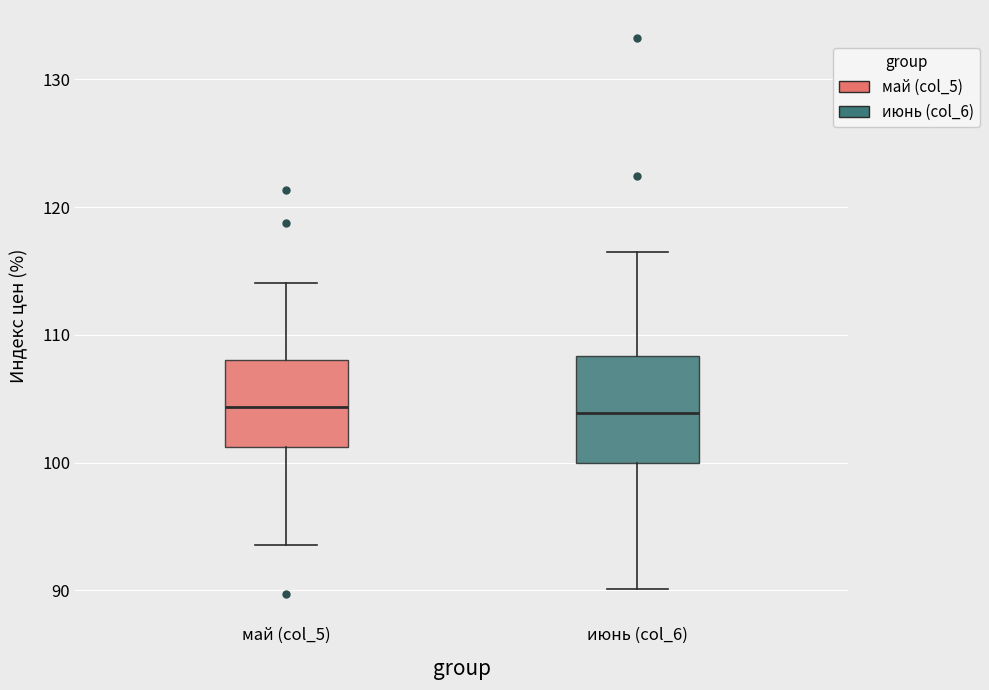

Reading left to right, transcribe this box plot: for each box, give where its median line is, the range the box spans, and where its two whiskers end, as read against the y-axis. The values are not printed on the chart, so give them approximately, as read against the axis.

май (col_5): median 104, box 101 to 108, whiskers 94 to 114
июнь (col_6): median 104, box 100 to 108, whiskers 90 to 116